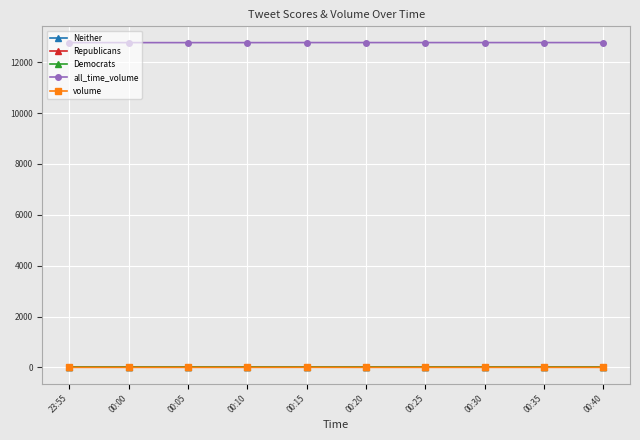

What is the label of the 10th point from the right?

23:55